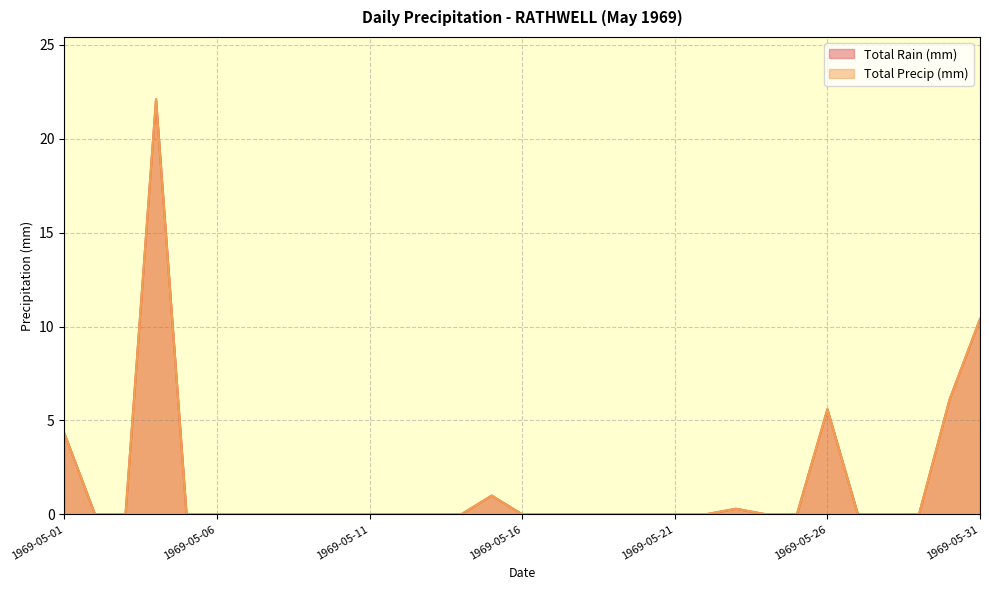

How many lines are shown in the chart?

2